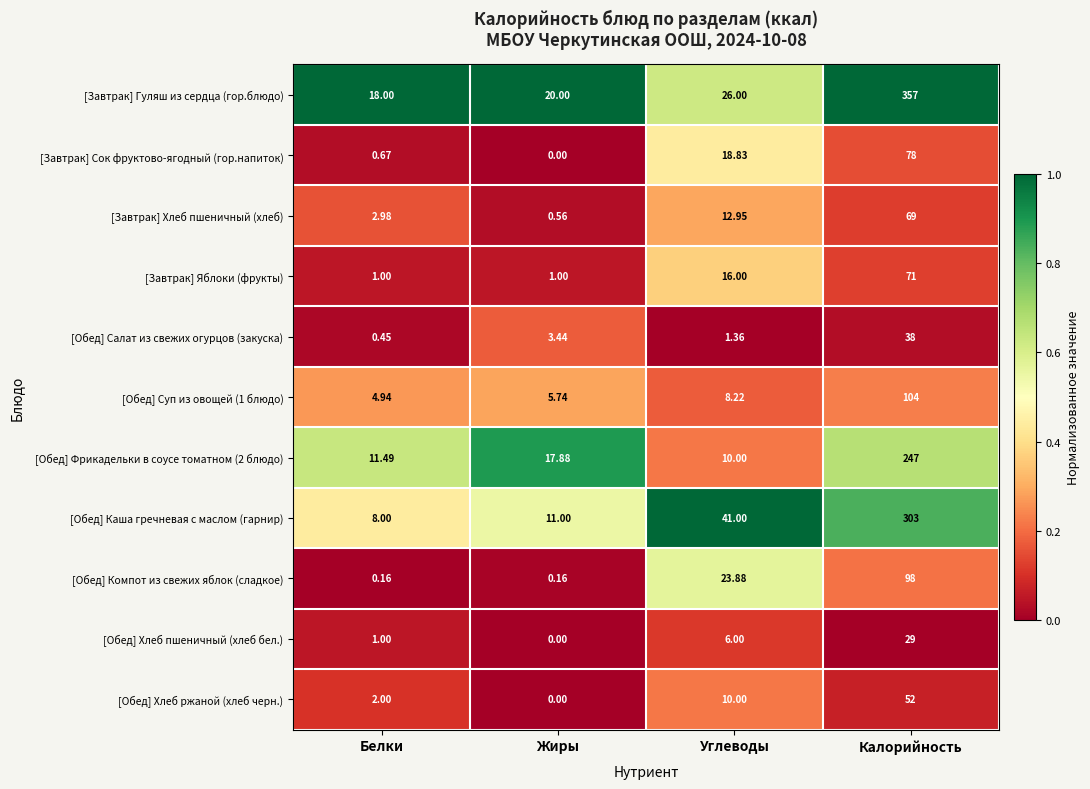

Rank the series by their maximum value, from lowest to highest.

[Обед] Хлеб пшеничный (хлеб бел.), [Обед] Салат из свежих огурцов (закуска), [Обед] Хлеб ржаной (хлеб черн.), [Завтрак] Хлеб пшеничный (хлеб), [Завтрак] Яблоки (фрукты), [Завтрак] Сок фруктово-ягодный (гор.напиток), [Обед] Компот из свежих яблок (сладкое), [Обед] Суп из овощей (1 блюдо), [Обед] Фрикадельки в соусе томатном (2 блюдо), [Обед] Каша гречневая с маслом (гарнир), [Завтрак] Гуляш из сердца (гор.блюдо)